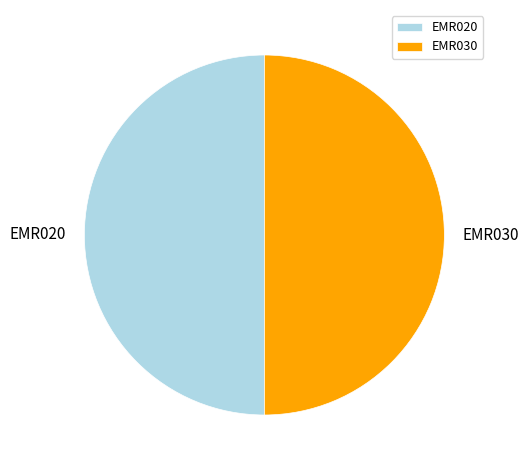

Approximately how many times larger is the value at EMR030 compared to EMR020?

1.0